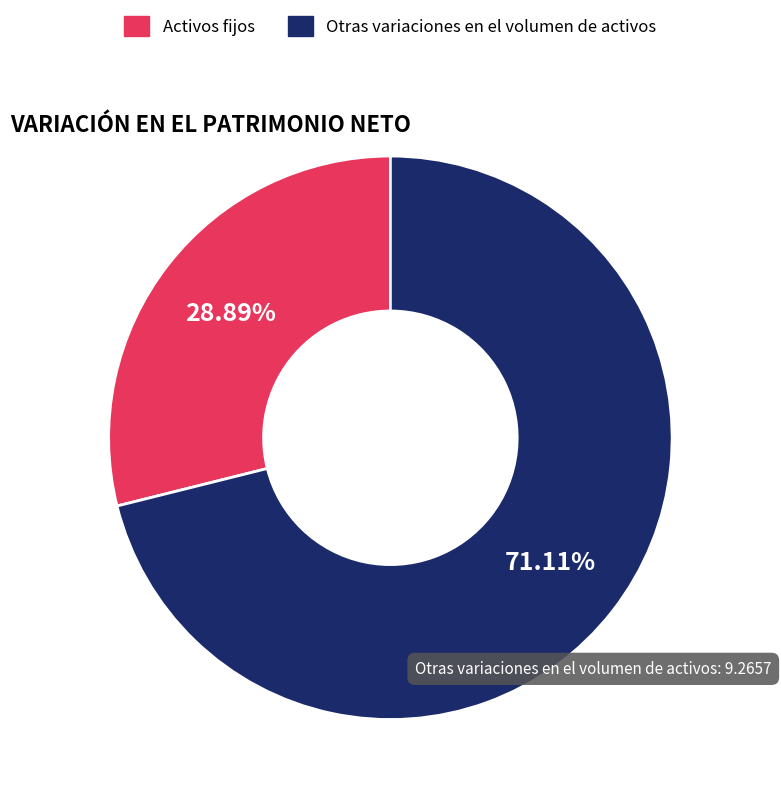

Is Activos fijos the majority of the pie?

No